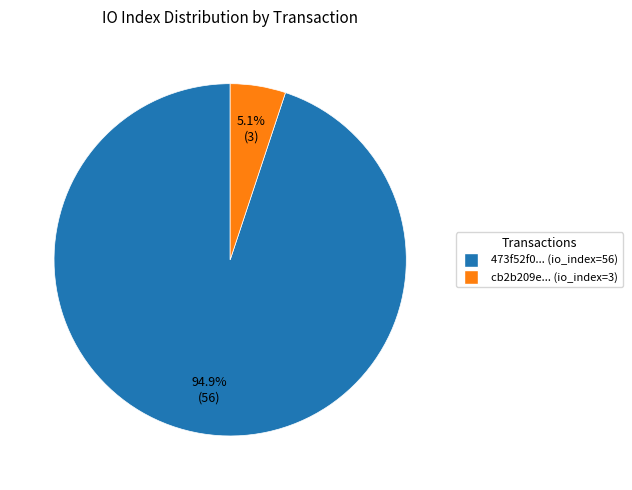

Is there any slice that represents more than half of the pie?

Yes